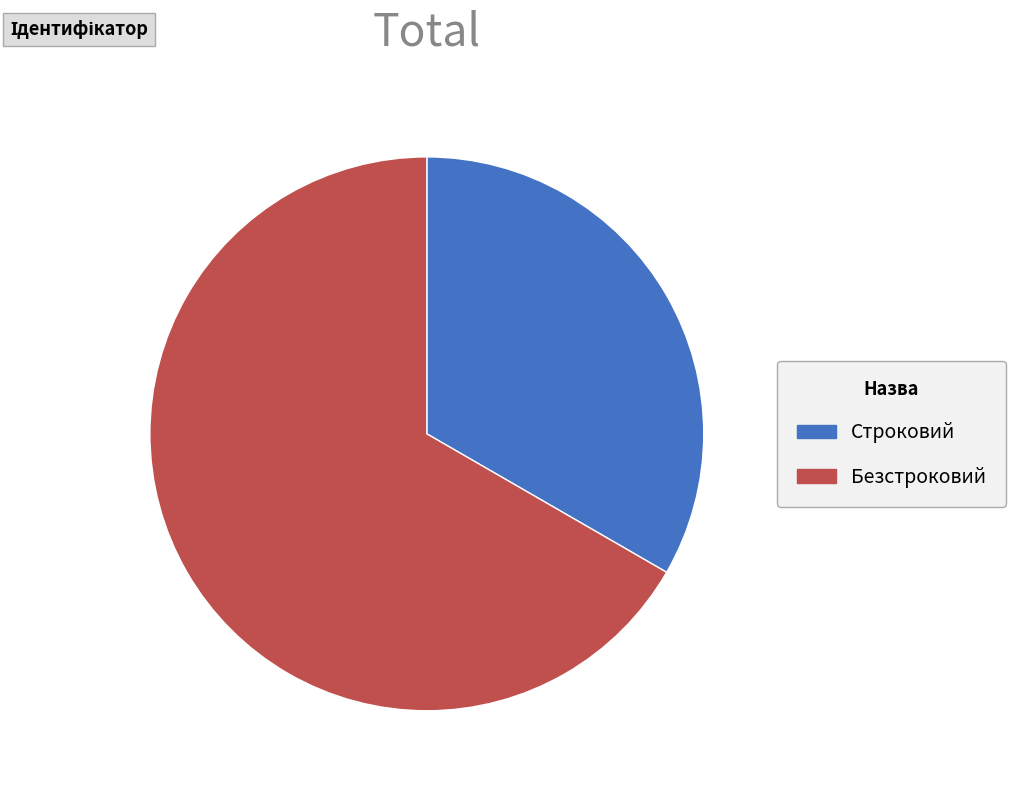

What is the ratio of the value at Безстроковий to the value at Строковий?

2.0